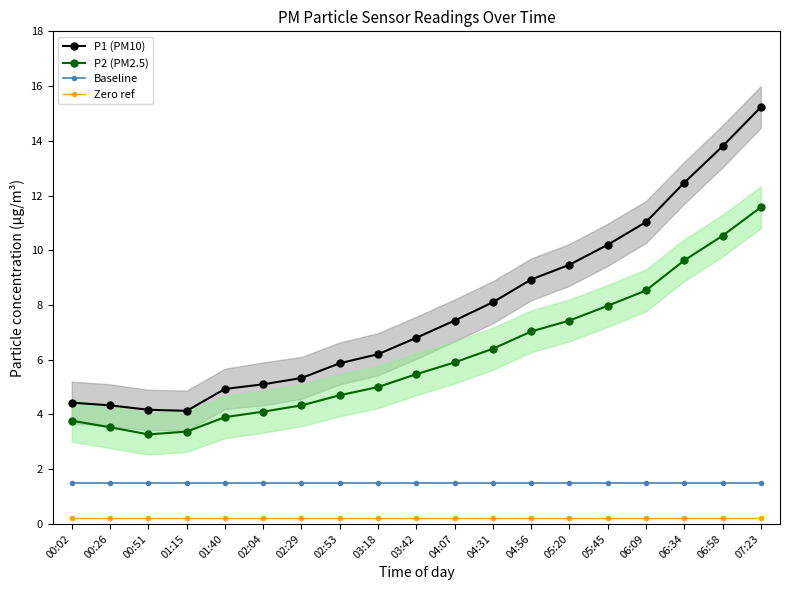

Is the value of Baseline at 04:31 greater than the value of Zero ref at 01:15?

Yes